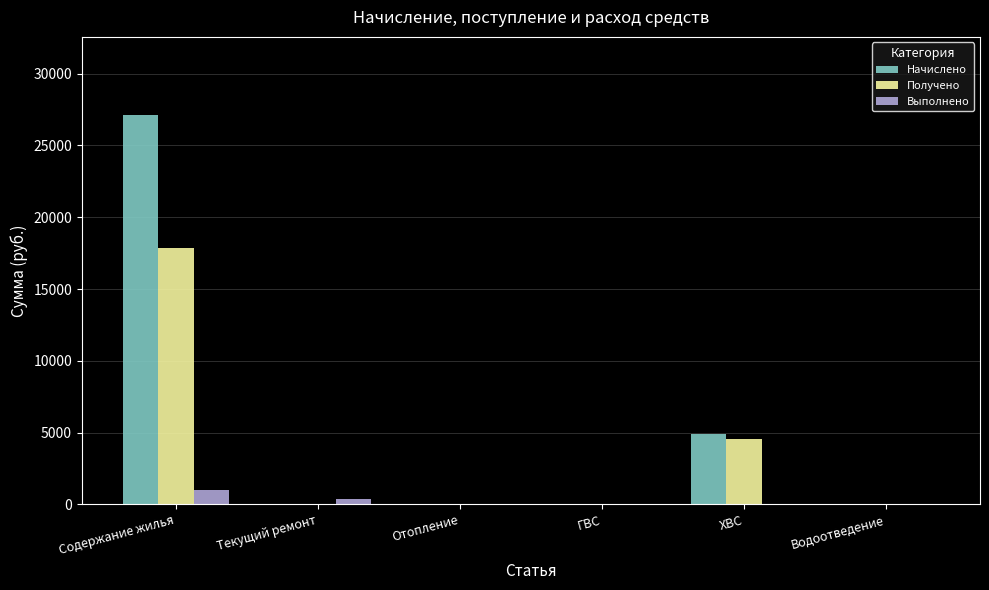

Reading right to left, what are all the values shown in this chart?

Начислено: Водоотведение=0.0	ХВС=4905.8	ГВС=0.0	Отопление=0.0	Текущий ремонт=0.0	Содержание жилья=27135.3
Получено: Водоотведение=0.0	ХВС=4561.7	ГВС=0.0	Отопление=0.0	Текущий ремонт=0.0	Содержание жилья=17890.1
Выполнено: Водоотведение=0.0	ХВС=0.0	ГВС=0.0	Отопление=0.0	Текущий ремонт=385.3	Содержание жилья=980.8